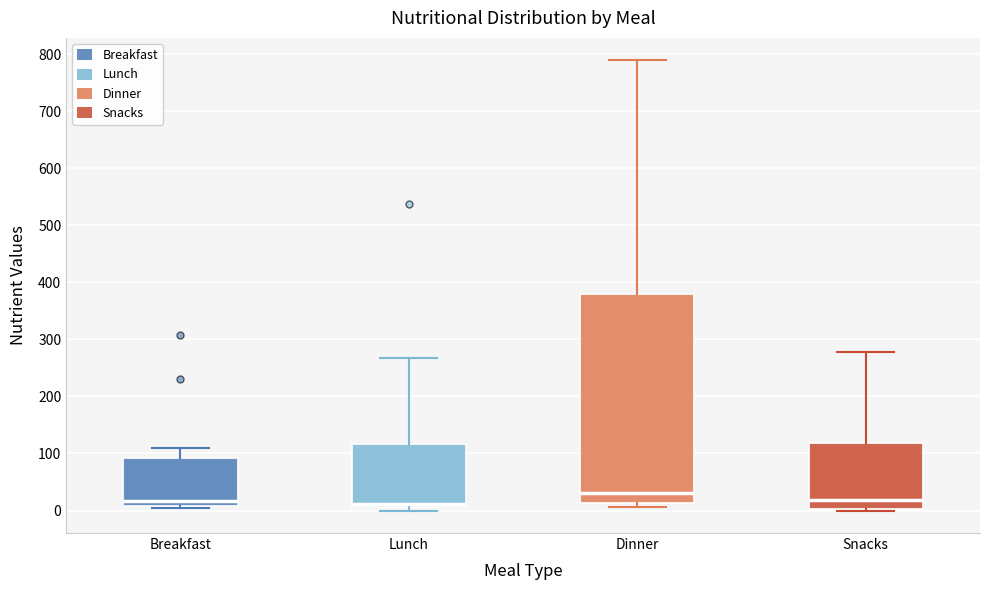

Which box's median line is the highest?

Dinner